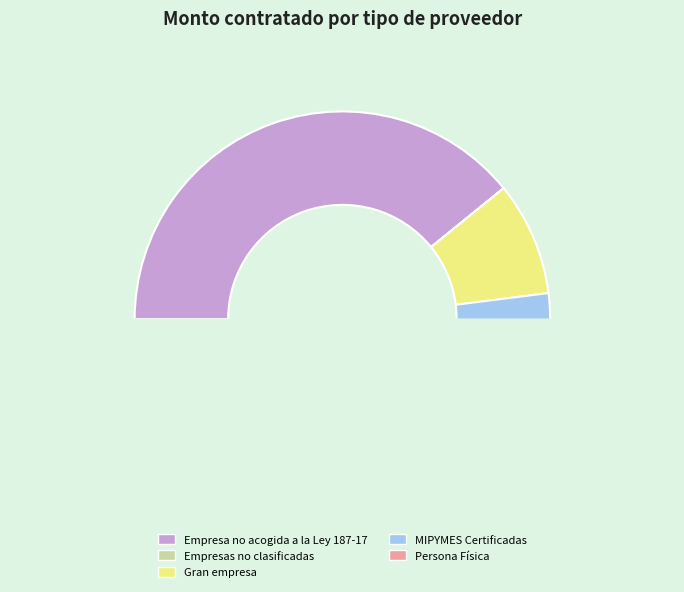

Is there any slice that represents more than half of the pie?

Yes